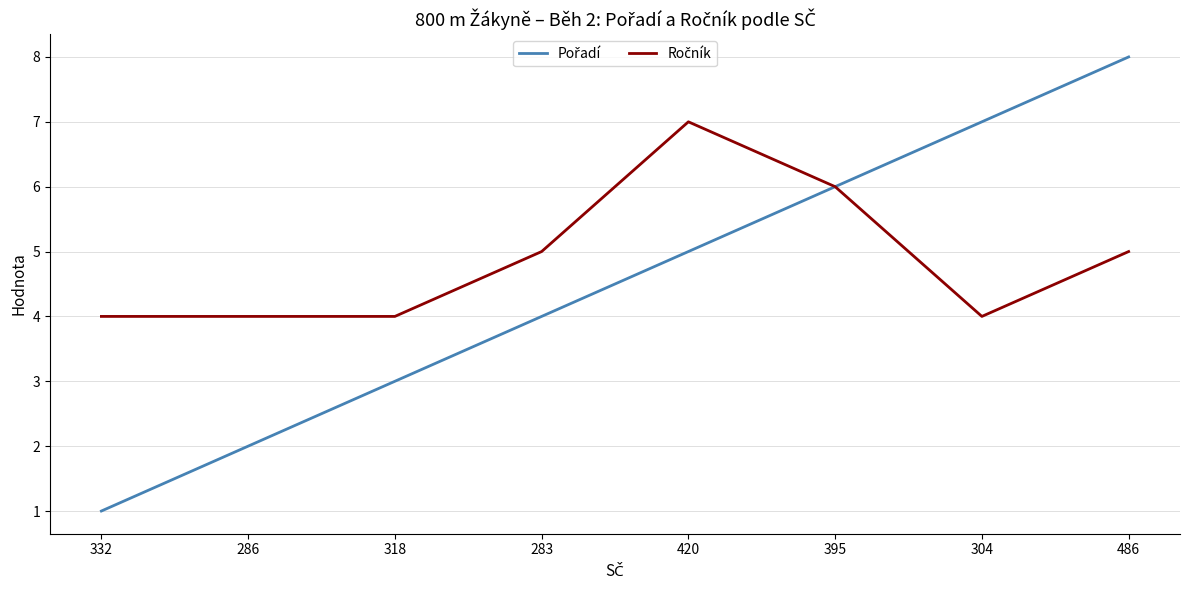

At which category does the chart reach its minimum across all series?

332